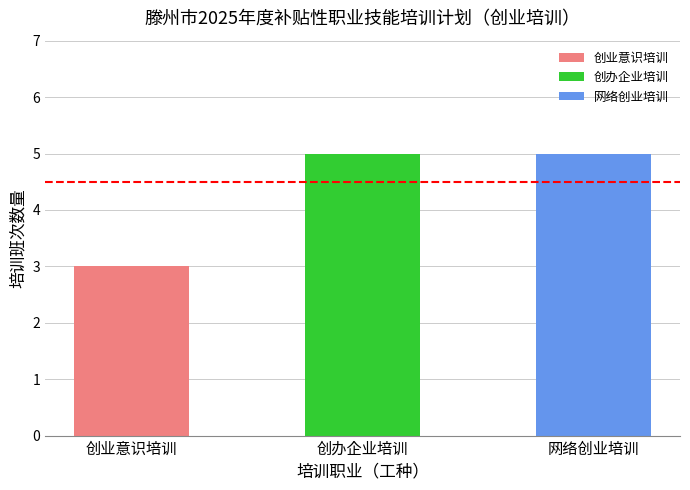

What position from the left is 网络创业培训?

3